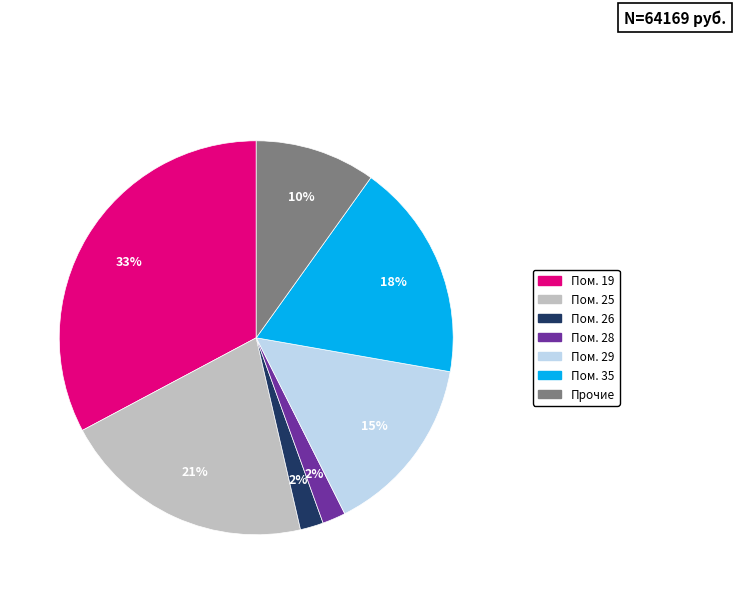

To the nearest percent, what is the difference between the largest and smallest slice percentages?

31%